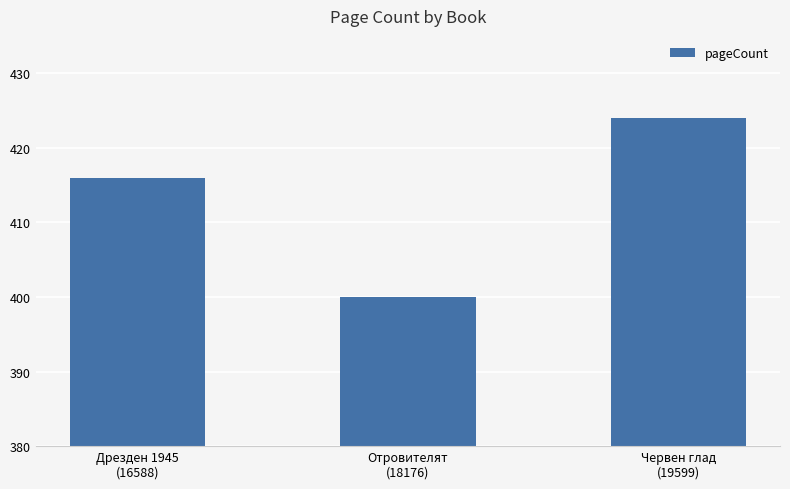

What position from the right is Червен глад
(19599)?

1